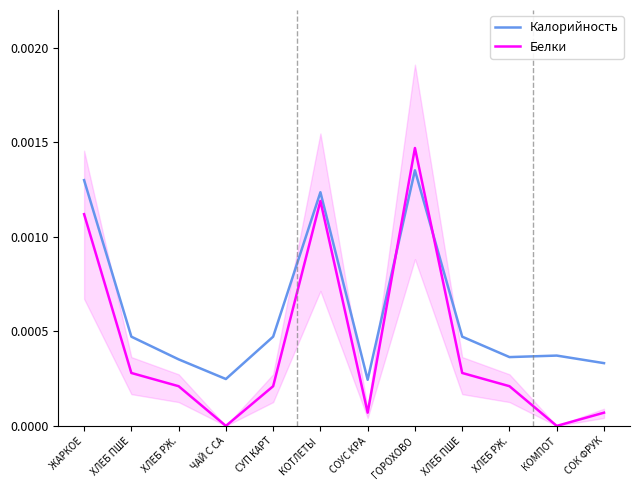

List the labels in order of Белки value, smallest first.

ЧАЙ С СА, КОМПОТ, СОУС КРА, СОК ФРУК, ХЛЕБ РЖ., СУП КАРТ, ХЛЕБ РЖ., ХЛЕБ ПШЕ, ХЛЕБ ПШЕ, ЖАРКОЕ, КОТЛЕТЫ , ГОРОХОВО